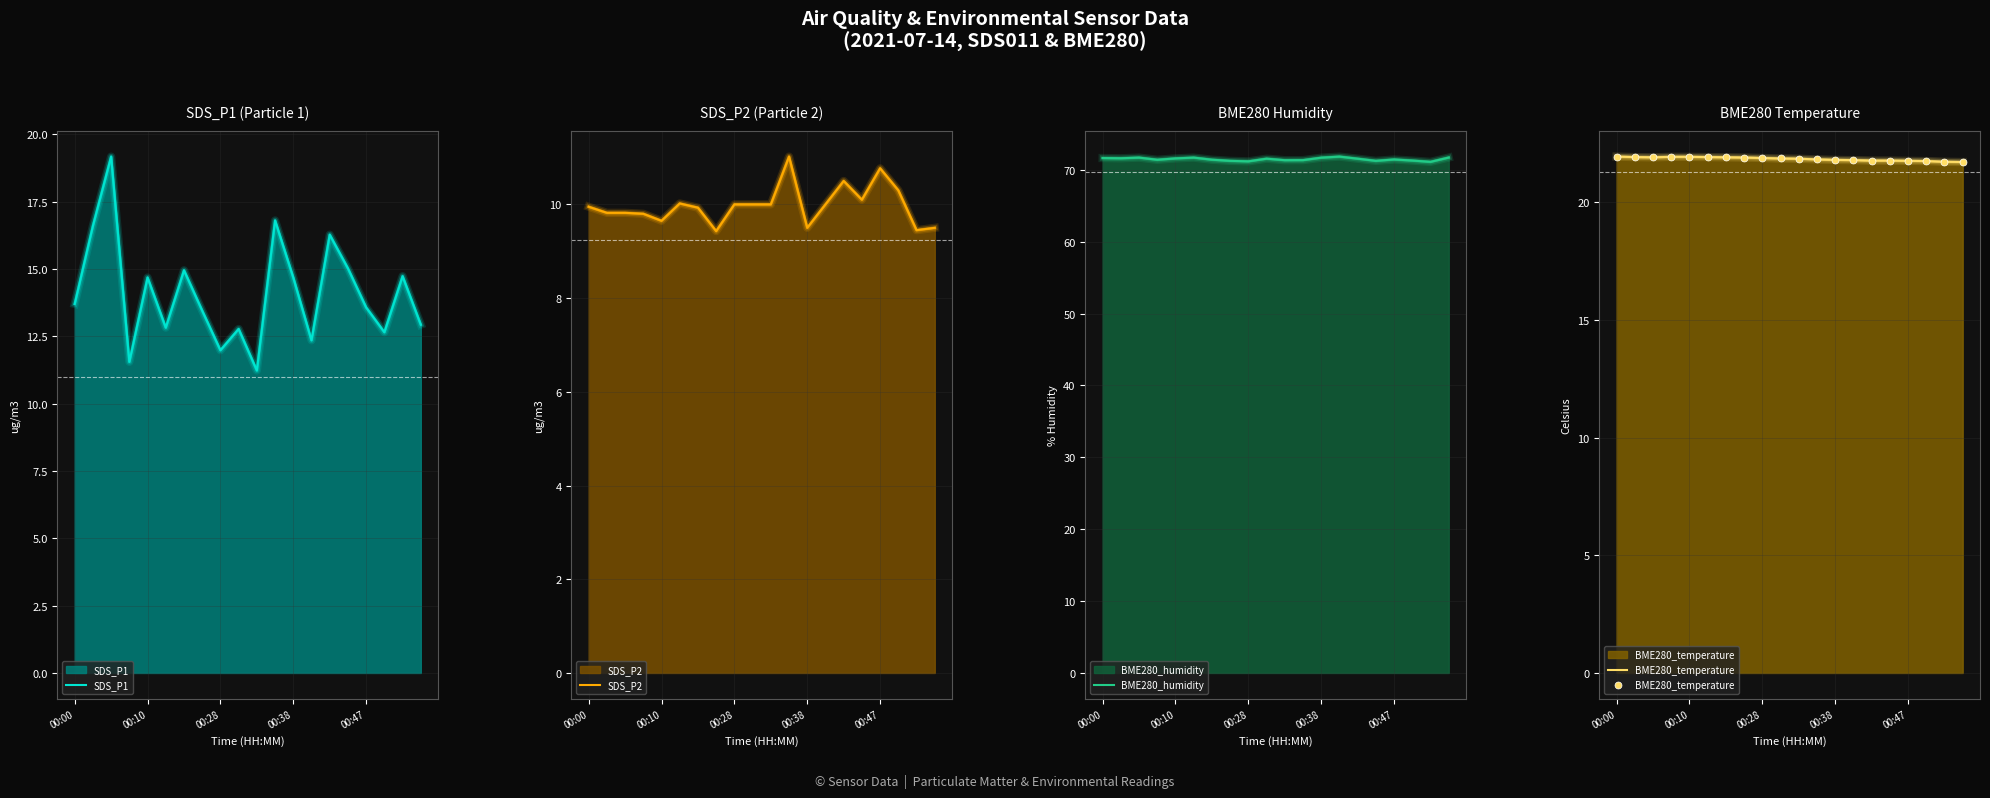

What are all the series names shown in the legend?

SDS_P1, SDS_P2, BME280_humidity, BME280_temperature